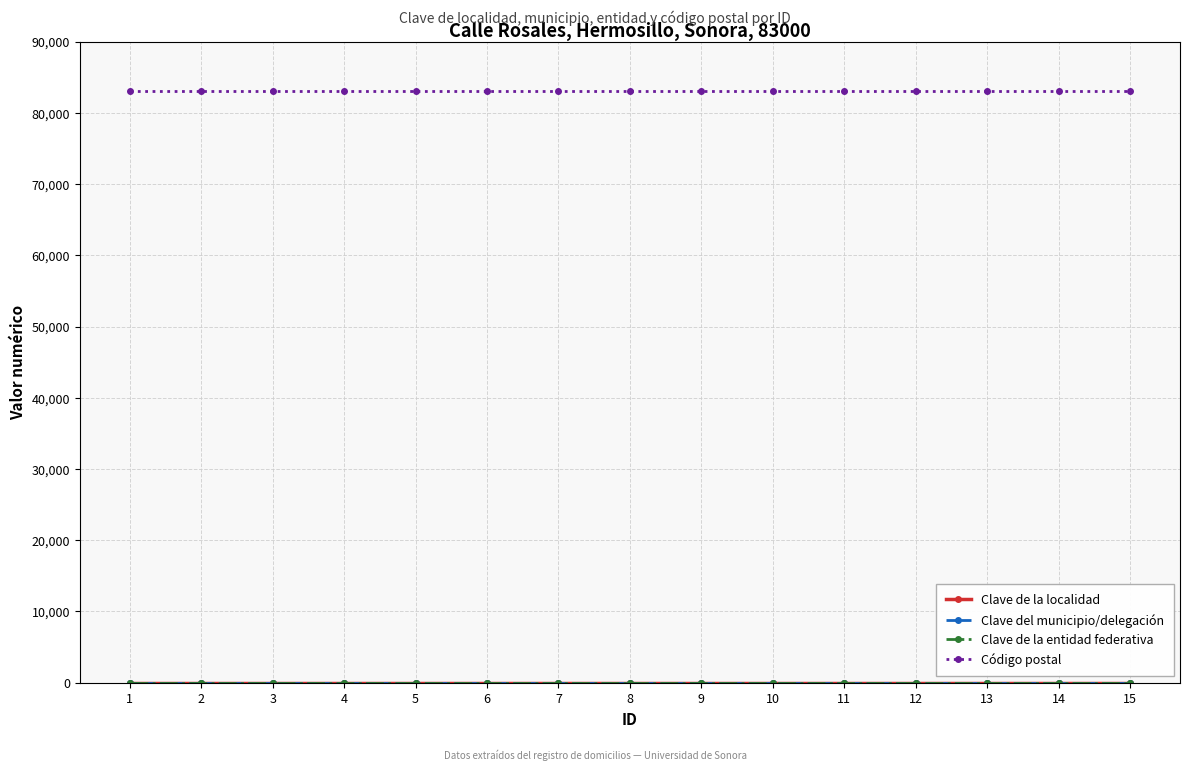

True or false: Código postal and Clave de la localidad intersect in this chart.

False